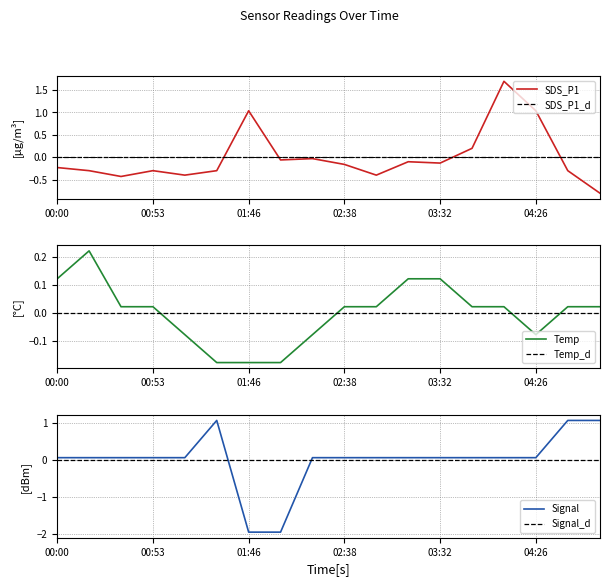

The Signal series shows 0.0 at 03:14. True or false?

False